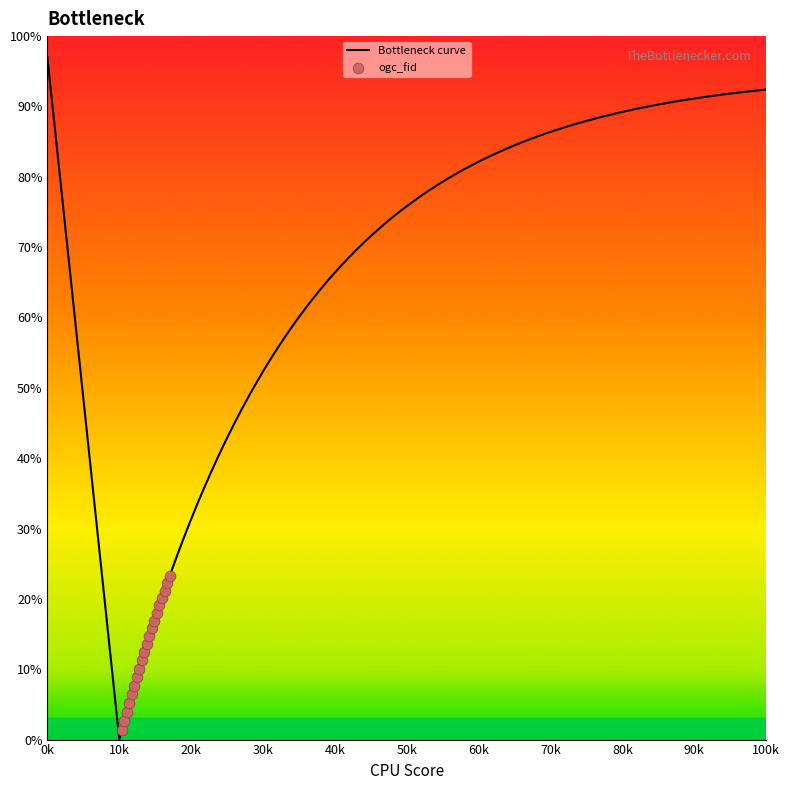

Approximately how many times larger is the value at 5 compared to 8?

0.6